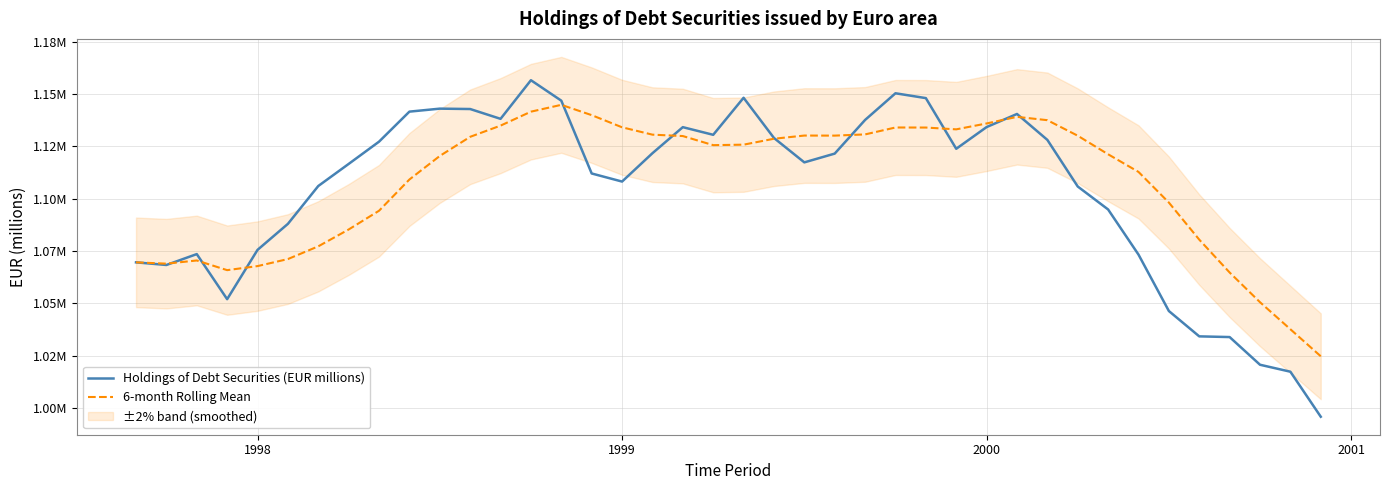

How many times do 6-month Rolling Mean and Holdings of Debt Securities (EUR millions) cross each other?

10